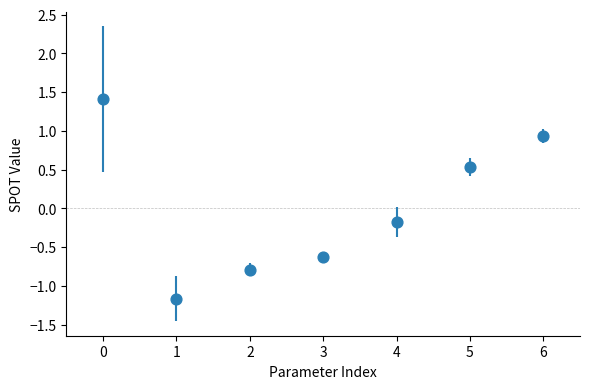

What is the range of Y values (max minus min)?

2.6